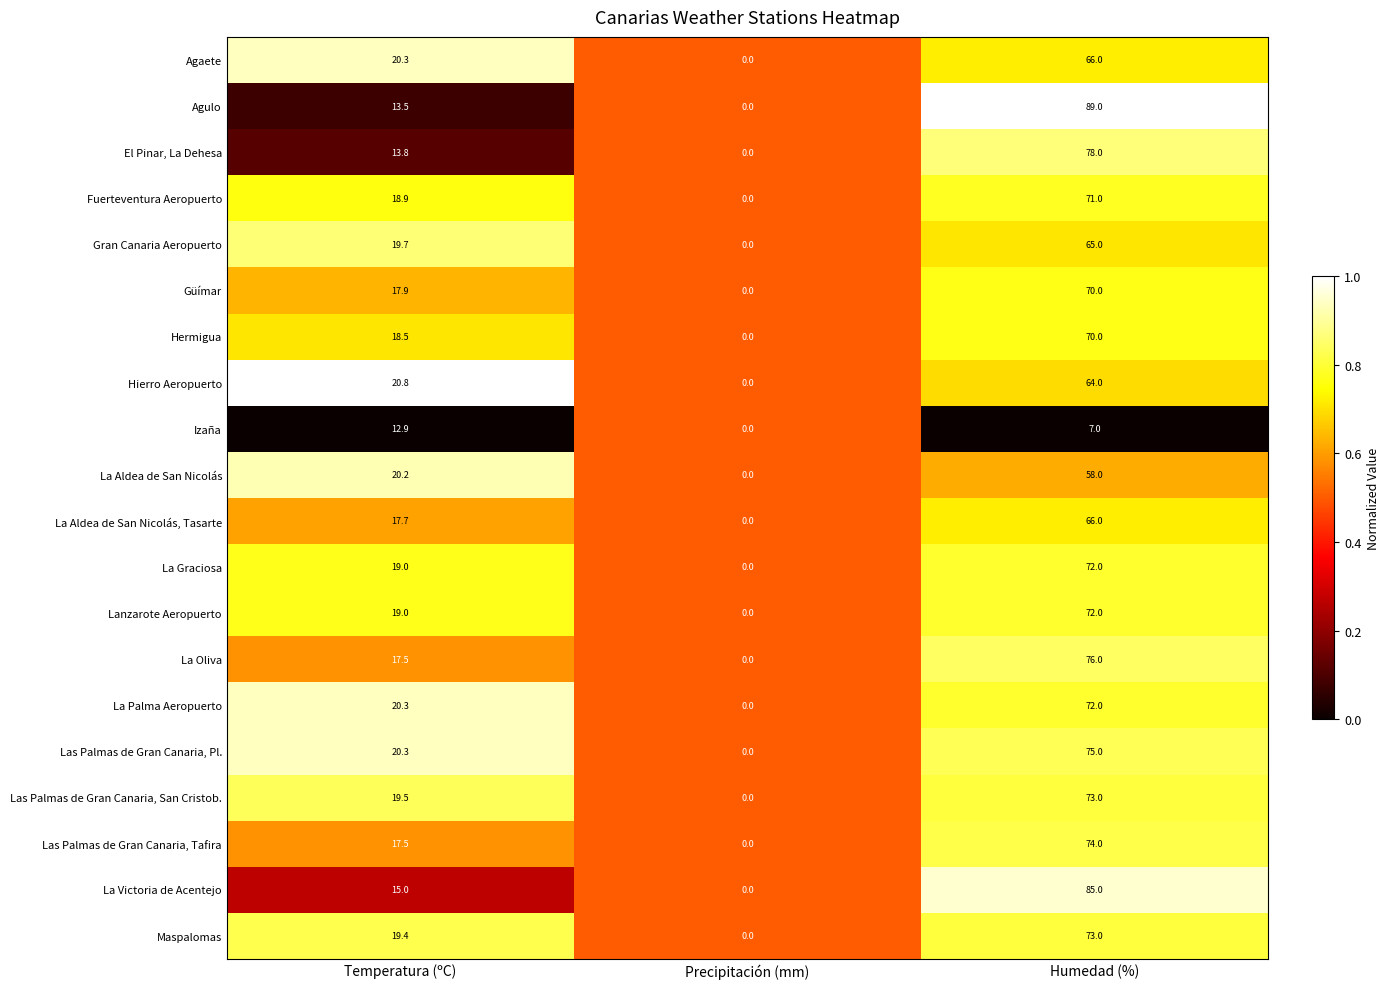

How many series are shown in this chart?

20